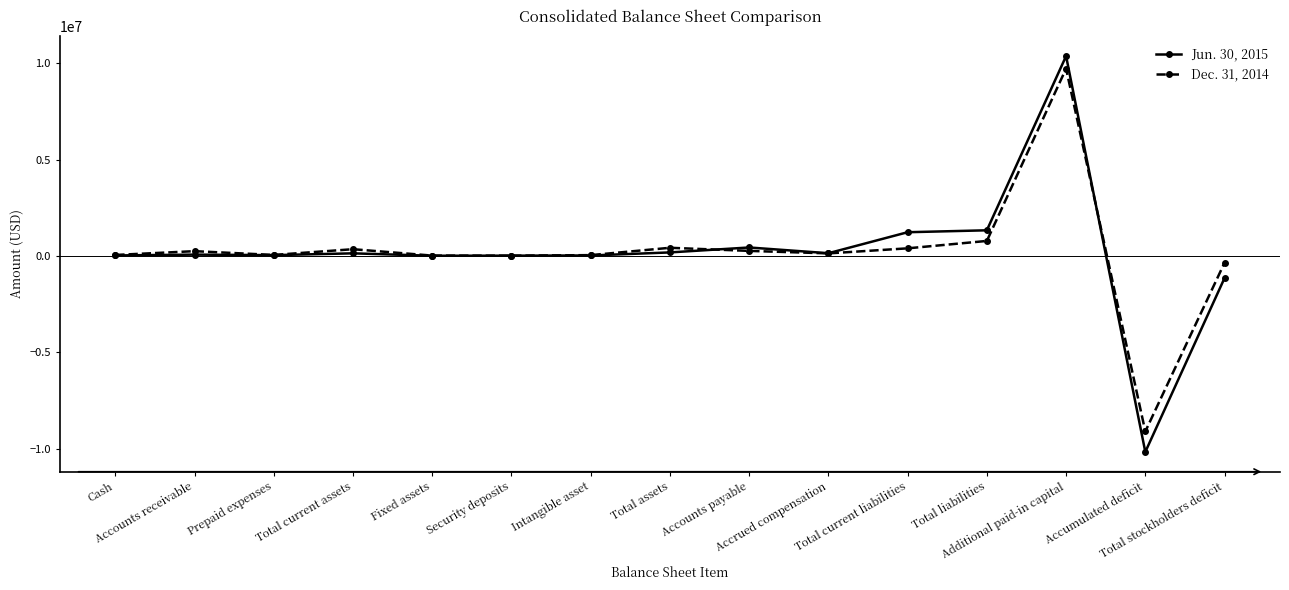

The Dec. 31, 2014 series shows 50330 at Cash. True or false?

True